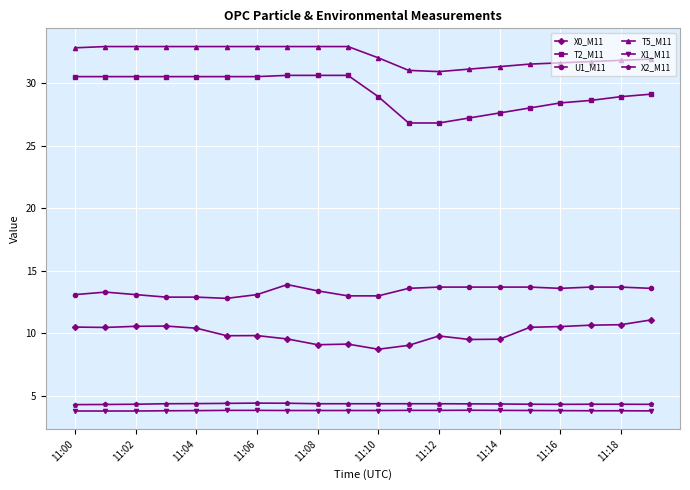

What is the value of the X0_M11 point at the 3rd from the left?

10.6